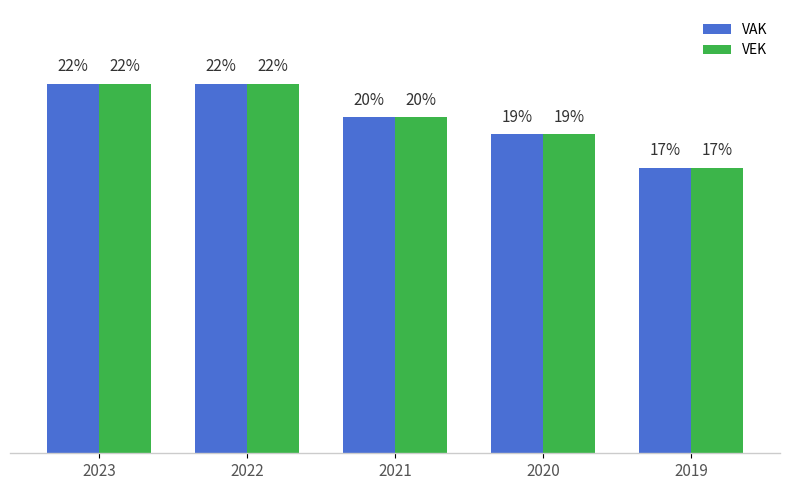

Is the value of VEK at 2019 greater than the value of VAK at 2023?

No